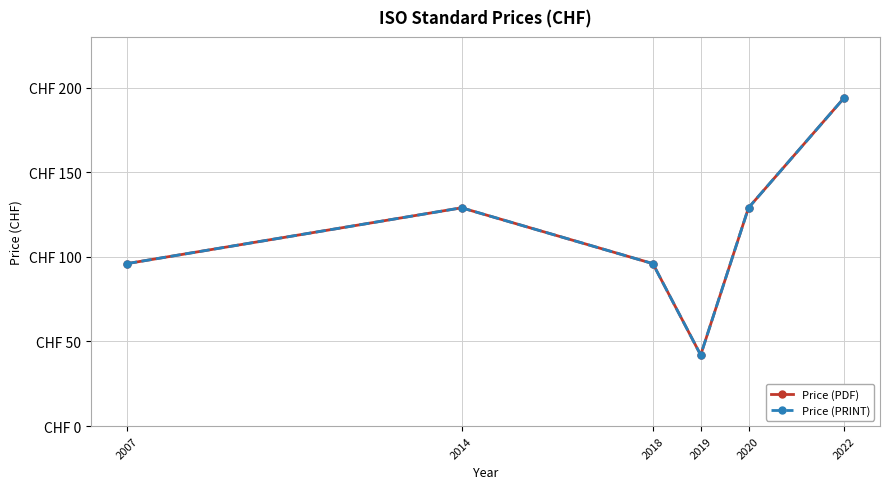

True or false: Price (PRINT) and Price (PDF) cross at least once.

False